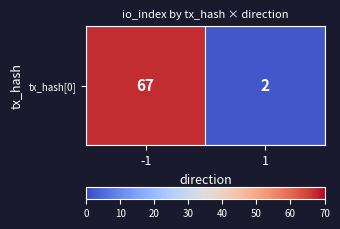

Rank the categories by value from highest to lowest.

-1, 1